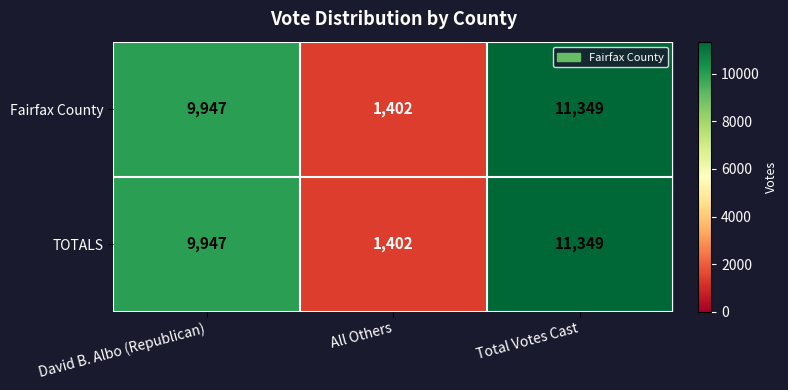

The value of TOTALS at David B. Albo (Republican) is 6029. True or false?

False